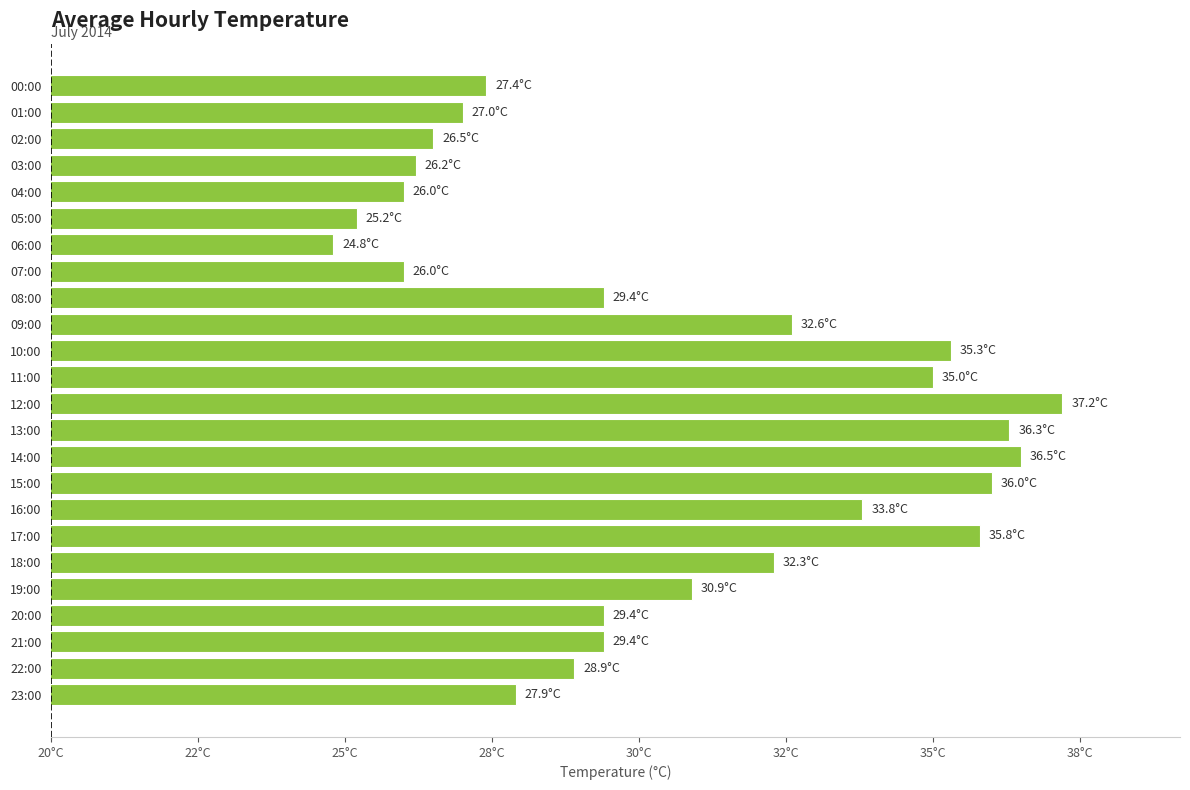

Which label corresponds to the smallest value in the chart?

06:00